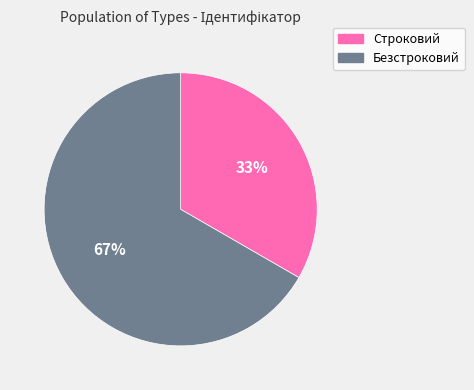

To the nearest percent, what is the average slice percentage?

50%